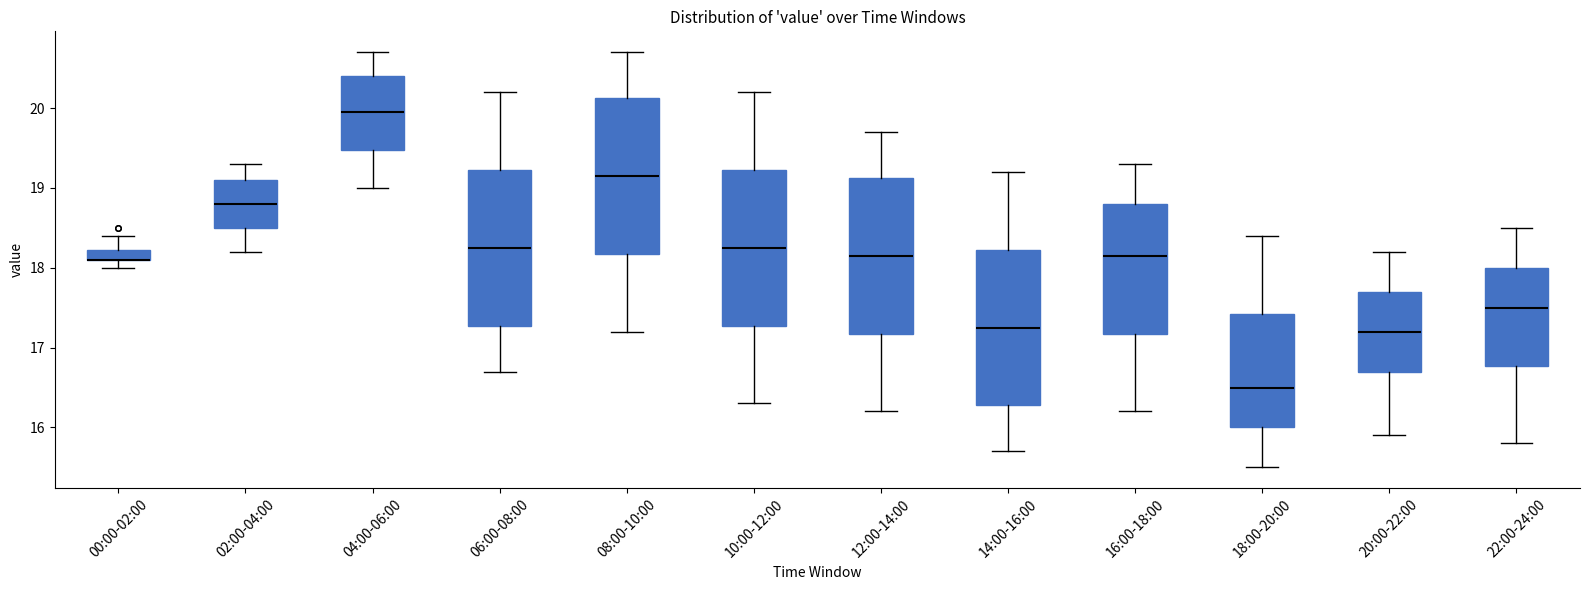

Where is the upper edge of the box for 16:00-18:00 on the y-axis? The values are not printed on the chart, so give them approximately, as read against the axis.

18.8